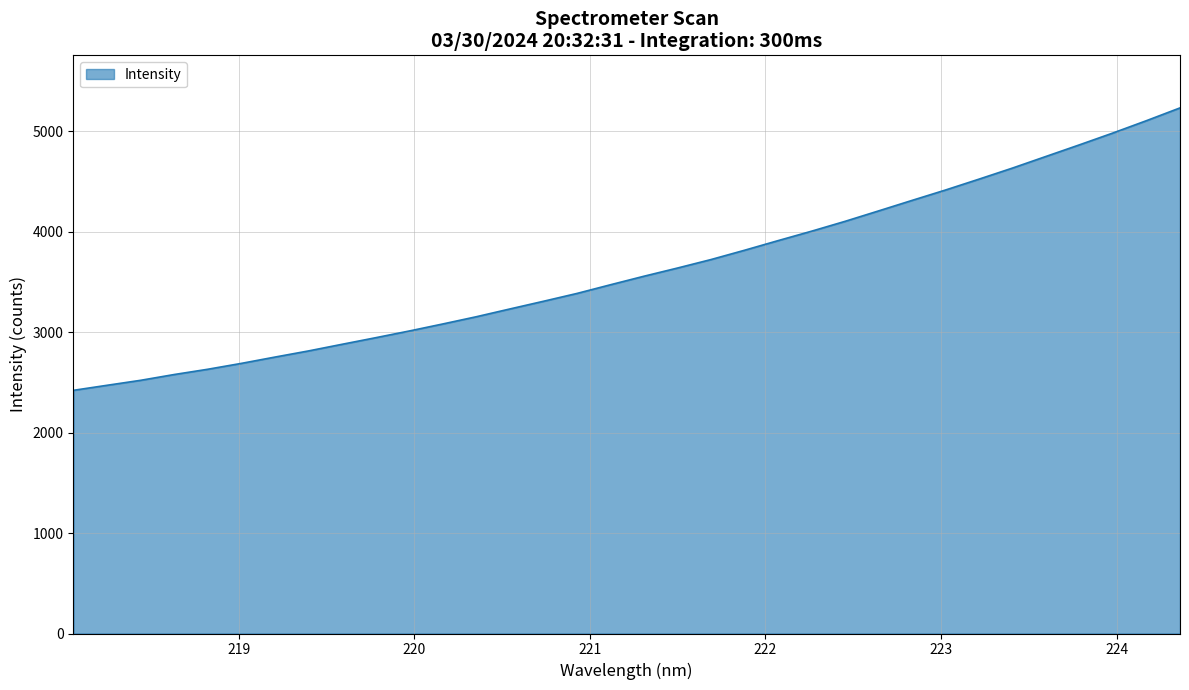

What is the difference between the maximum and minimum values?

2811.3